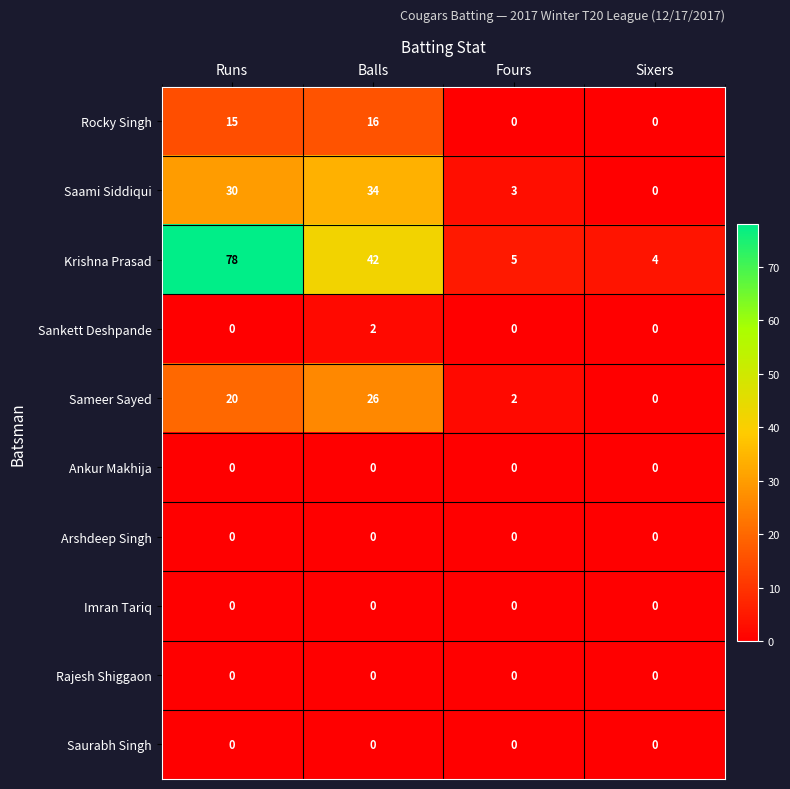

What is the spread (max minus min) of values at Runs?

78